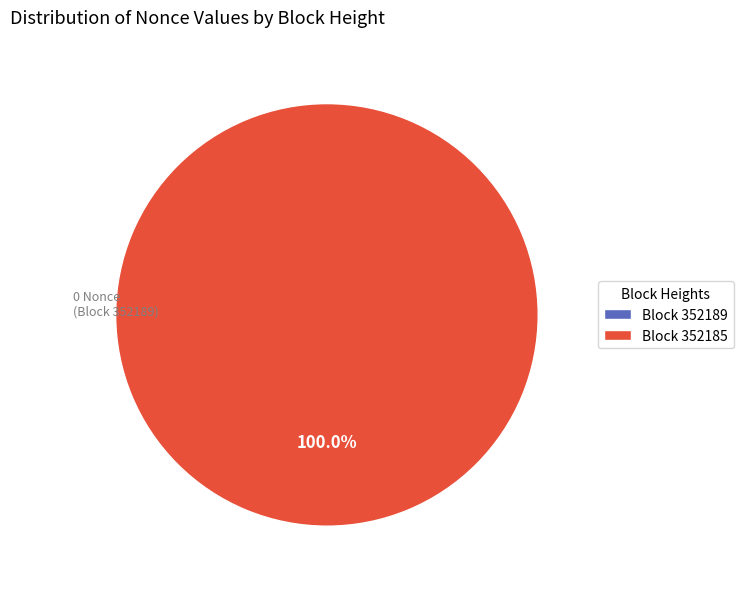

Is 352189 the majority of the pie?

No